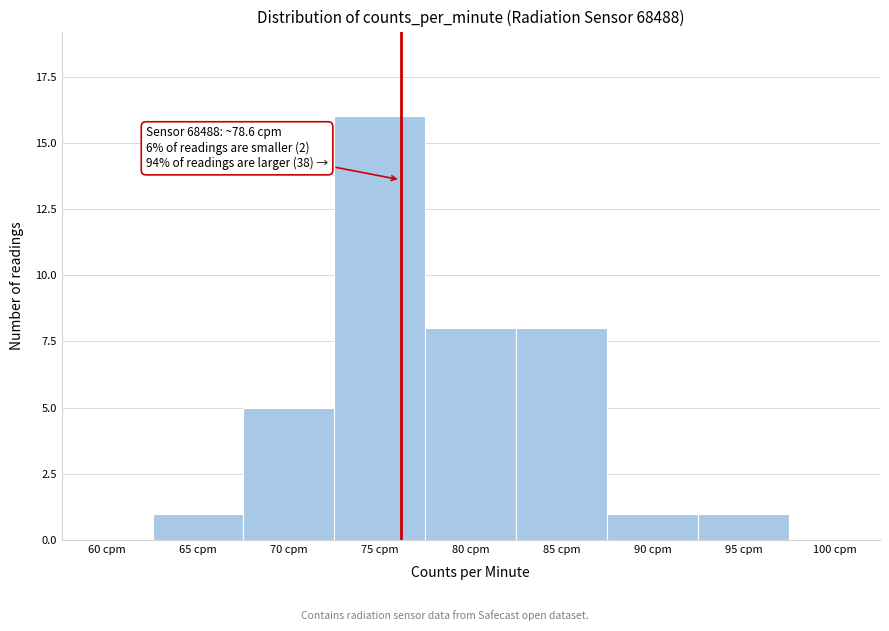

Reading right to left, what are all the values shown in this chart?

100 cpm=0	95 cpm=1	90 cpm=1	85 cpm=8	80 cpm=8	75 cpm=16	70 cpm=5	65 cpm=1	60 cpm=0